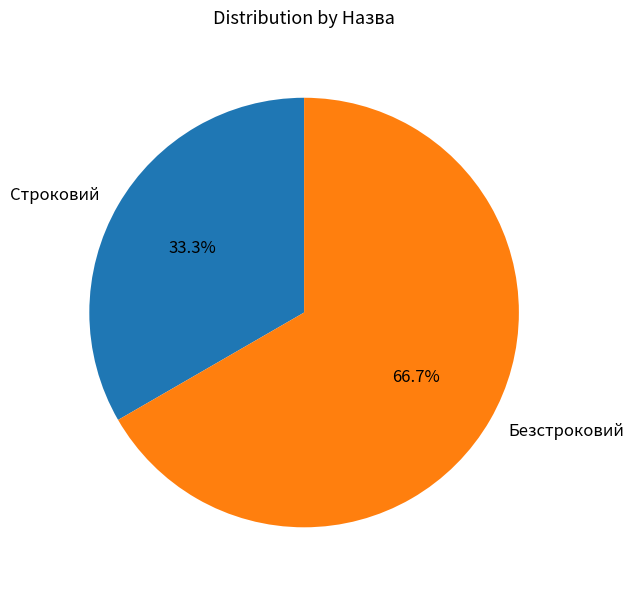

What percentage is NOT represented by Строковий?

66.7%